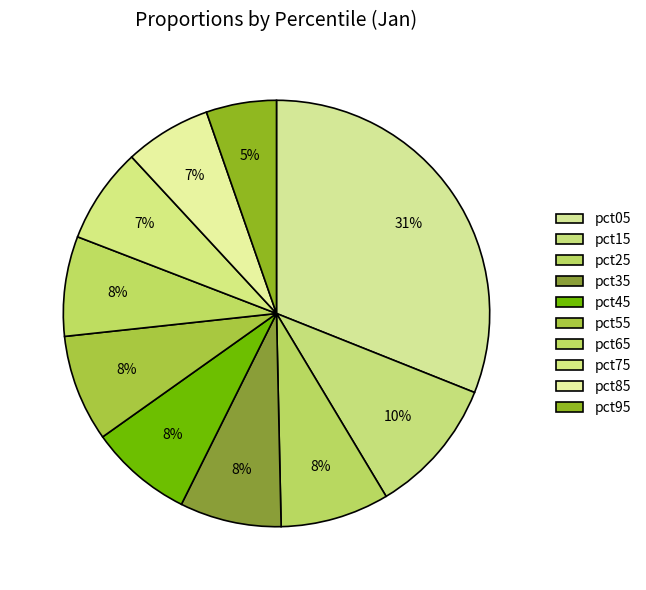

Count the number of slices in the pie.

10